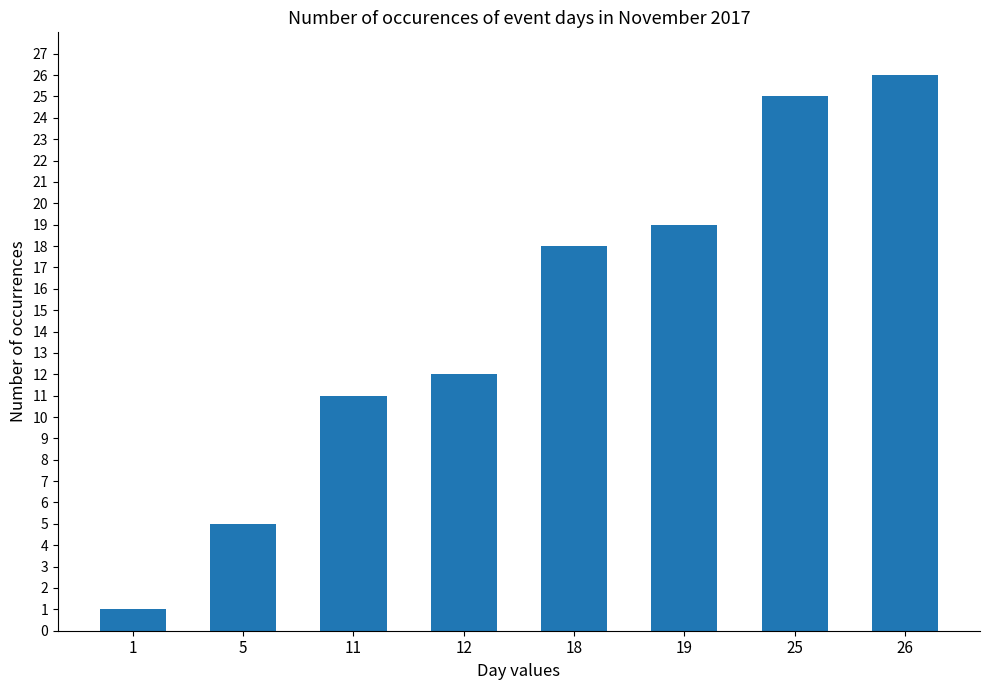

How many values are below 18?

4